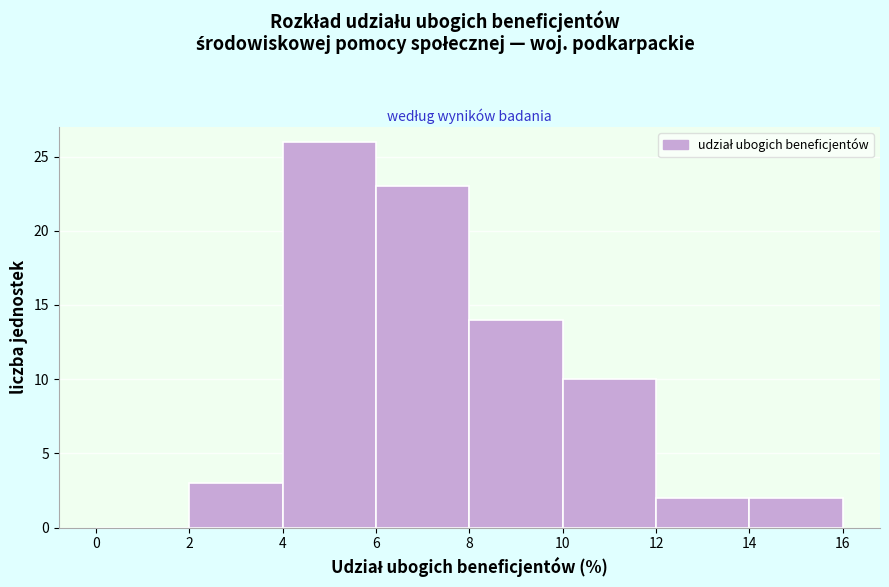

Reading left to right, list every bar in this chart as the range it spans on the x-axis followed by its height. The values are not printed on the chart, so give them approximately, as read against the axis.

0 to 2: 0
2 to 4: 3
4 to 6: 26
6 to 8: 23
8 to 10: 14
10 to 12: 10
12 to 14: 2
14 to 16: 2